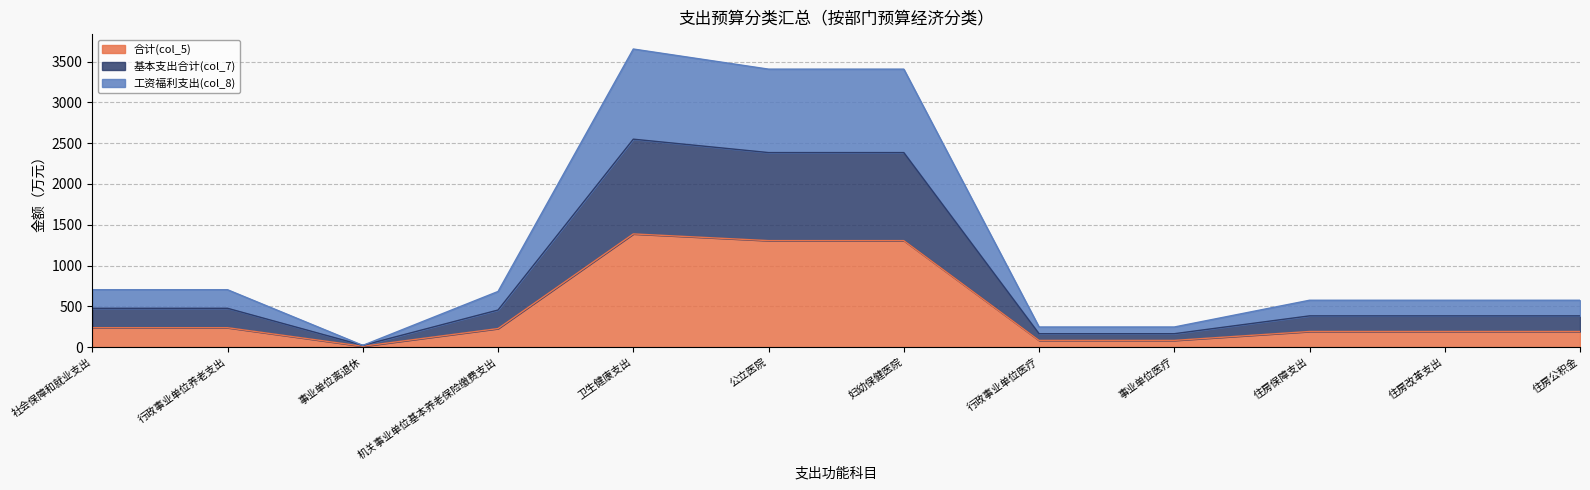

At how many categories does at least one series exceed 1940?

3